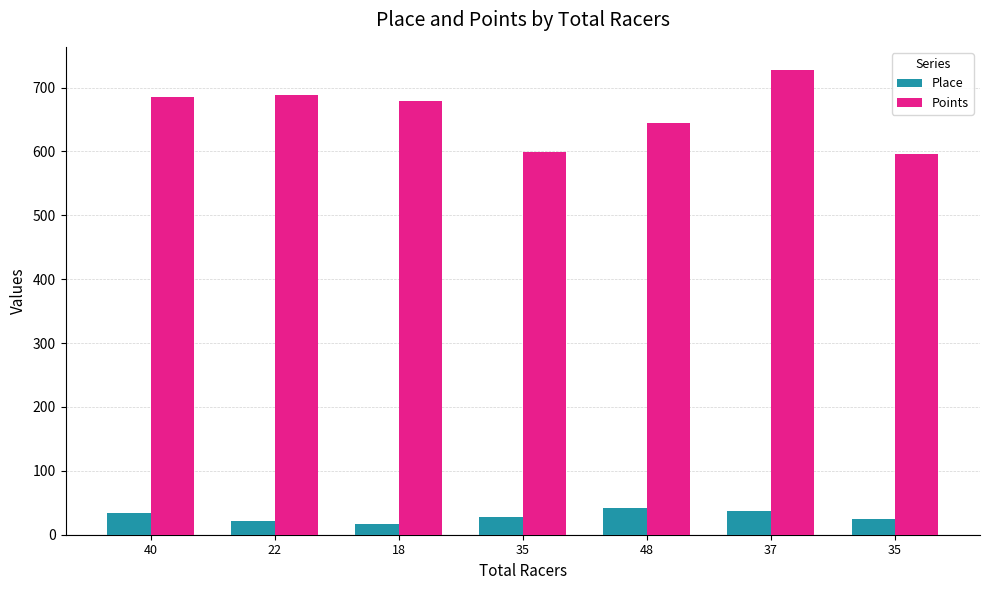

What is the difference between the maximum and minimum values in the Points series?

131.8